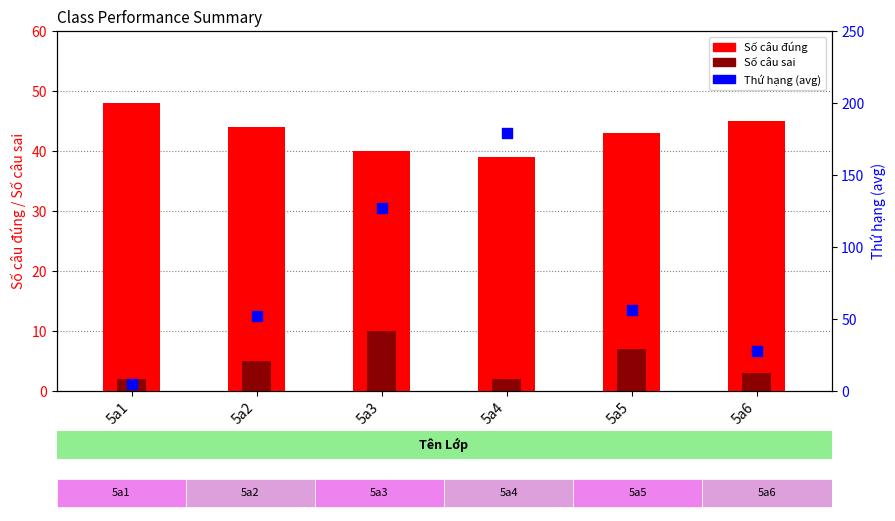

Which series has the widest spread of Y values?

Thứ hạng (avg)